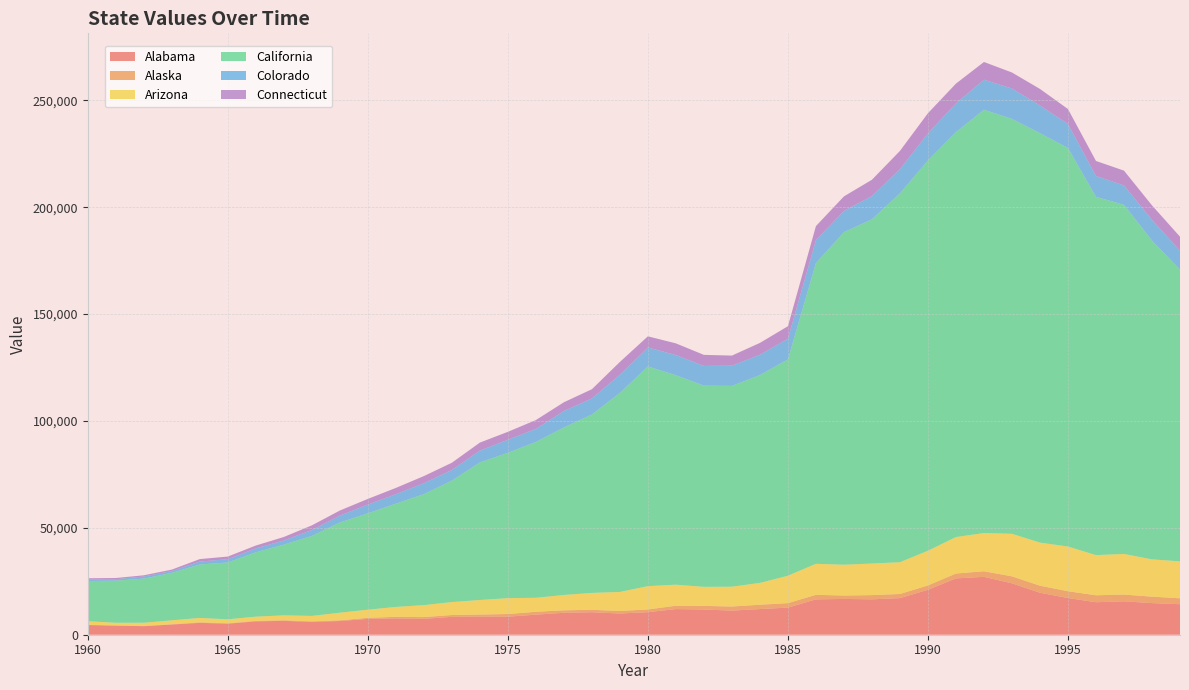

Reading left to right, list all the values displayed in this chart.

Alabama: 1960=4512	1961=4255	1962=3995	1963=4755	1964=5555	1965=5162	1966=6249	1967=6495	1968=6009	1969=6415	1970=7413	1971=7645	1972=7431	1973=8362	1974=8429	1975=8440	1976=9381	1977=10268	1978=10521	1979=9918	1980=10551	1981=11985	1982=11793	1983=11281	1984=11995	1985=12686	1986=16534	1987=16735	1988=16556	1989=17117	1990=21039	1991=26348	1992=27074	1993=24044	1994=19633	1995=17169	1996=15194	1997=15626	1998=14791	1999=14266
Alaska: 1960=102	1961=121	1962=134	1963=164	1964=240	1965=215	1966=223	1967=267	1968=251	1969=321	1970=507	1971=724	1972=821	1973=868	1974=1017	1975=1244	1976=1364	1977=1156	1978=1137	1979=1203	1980=1270	1981=1584	1982=1691	1983=1923	1984=2045	1985=2094	1986=2142	1987=1613	1988=1983	1989=1946	1990=2021	1991=2289	1992=2614	1993=3268	1994=3302	1995=3179	1996=3264	1997=3165	1998=3021	1999=2773
Arizona: 1960=1711	1961=1218	1962=1475	1963=1815	1964=2059	1965=1831	1966=1980	1967=2304	1968=2536	1969=3558	1970=3788	1971=4635	1972=5589	1973=6042	1974=6793	1975=7424	1976=6535	1977=7171	1978=7900	1979=8884	1980=10909	1981=9830	1982=8912	1983=9265	1984=10199	1985=12820	1986=14489	1987=14406	1988=14758	1989=14853	1990=16230	1991=17056	1992=17880	1993=19903	1994=20161	1995=20909	1996=18776	1997=18997	1998=17442	1999=17279
California: 1960=18796	1961=19684	1962=20645	1963=22208	1964=24998	1965=26581	1966=30101	1967=33076	1968=37408	1969=42199	1970=45083	1971=48304	1972=51920	1973=56813	1974=64357	1975=67999	1976=72889	1977=78390	1978=83464	1979=93129	1980=102766	1981=97995	1982=94133	1983=93933	1984=97246	1985=101185	1986=140701	1987=155569	1988=161055	1989=172581	1990=182602	1991=189428	1992=198045	1993=194083	1994=191548	1995=186458	1996=167614	1997=163346	1998=149148	1999=136472
Colorado: 1960=744	1961=713	1962=987	1963=836	1964=1378	1965=1547	1966=1854	1967=1954	1968=2765	1969=3234	1970=4093	1971=4424	1972=5122	1973=4981	1974=5530	1975=6084	1976=6113	1977=7670	1978=7526	1979=8486	1980=8899	1981=9438	1982=9229	1983=9469	1984=9503	1985=9697	1986=10762	1987=9958	1988=10842	1989=11304	1990=12684	1991=13472	1992=14049	1993=14230	1994=12944	1995=11194	1996=9763	1997=9063	1998=9704	1999=8891
Connecticut: 1960=548	1961=551	1962=565	1963=691	1964=1158	1965=1233	1966=1316	1967=1629	1968=2182	1969=2373	1970=2649	1971=2942	1972=3326	1973=3388	1974=3749	1975=3734	1976=4140	1977=4095	1978=4302	1979=5998	1980=5203	1981=5469	1982=5167	1983=4715	1984=5532	1985=5843	1986=6541	1987=6779	1988=7656	1989=8538	1990=9400	1991=9230	1992=8284	1993=7496	1994=7745	1995=7022	1996=7025	1997=6918	1998=6751	1999=6527